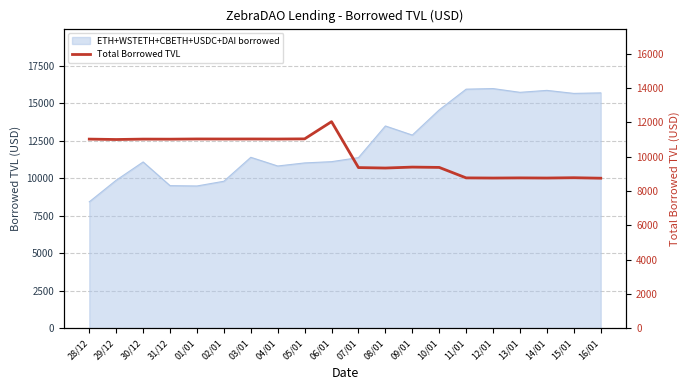

What is the label of the 6th point from the right?

11/01